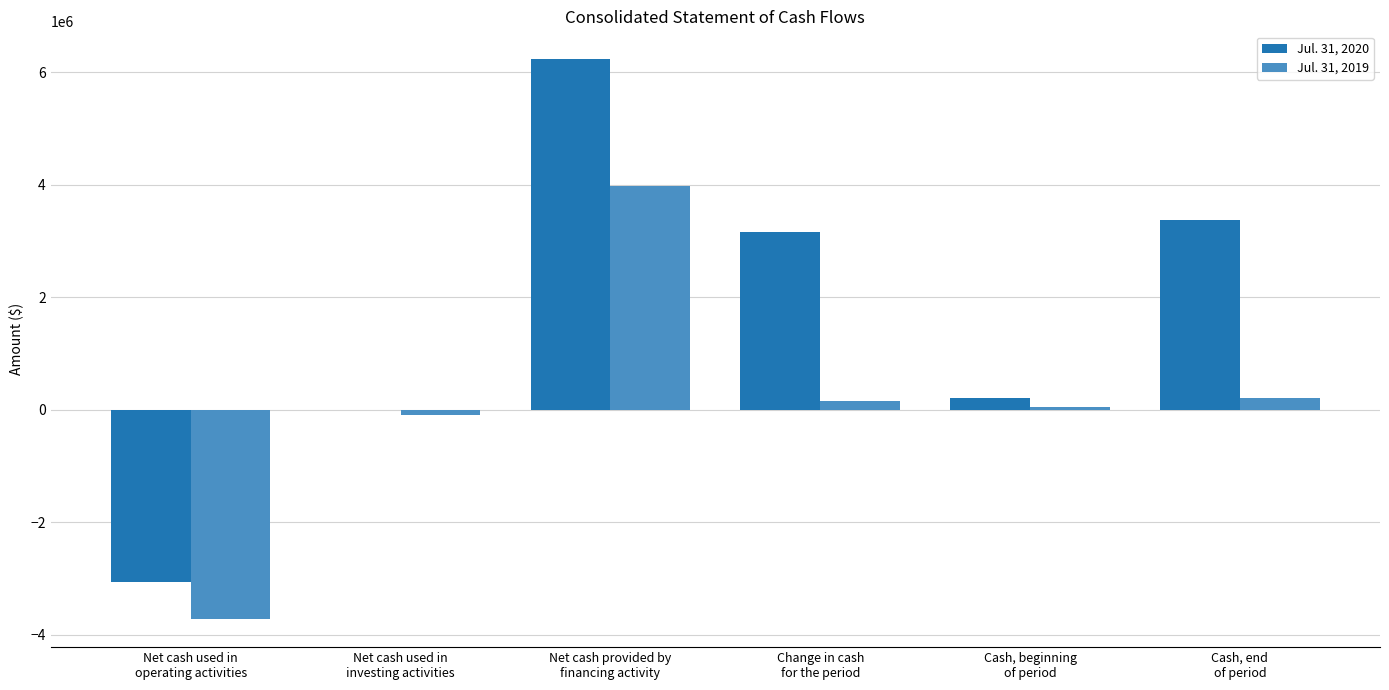

Which series has the largest total across all categories?

Jul. 31, 2020